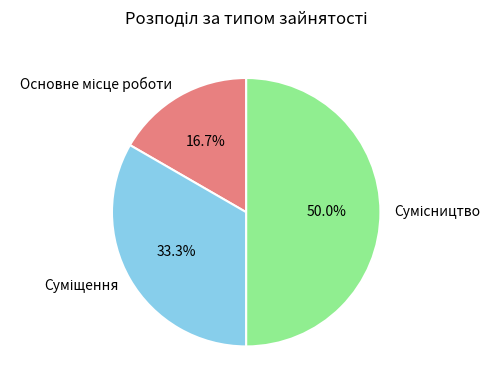

To the nearest percent, what percentage of the pie is Основне місце роботи?

17%